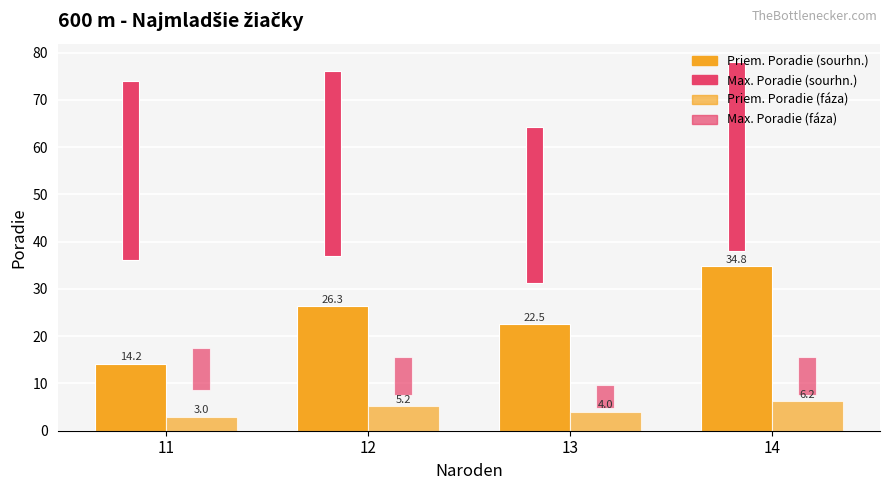

Rank the series by their maximum value, from highest to lowest.

Max. Poradie (sourhn.), Priem. Poradie (sourhn.), Max. Poradie (fáza), Priem. Poradie (fáza)